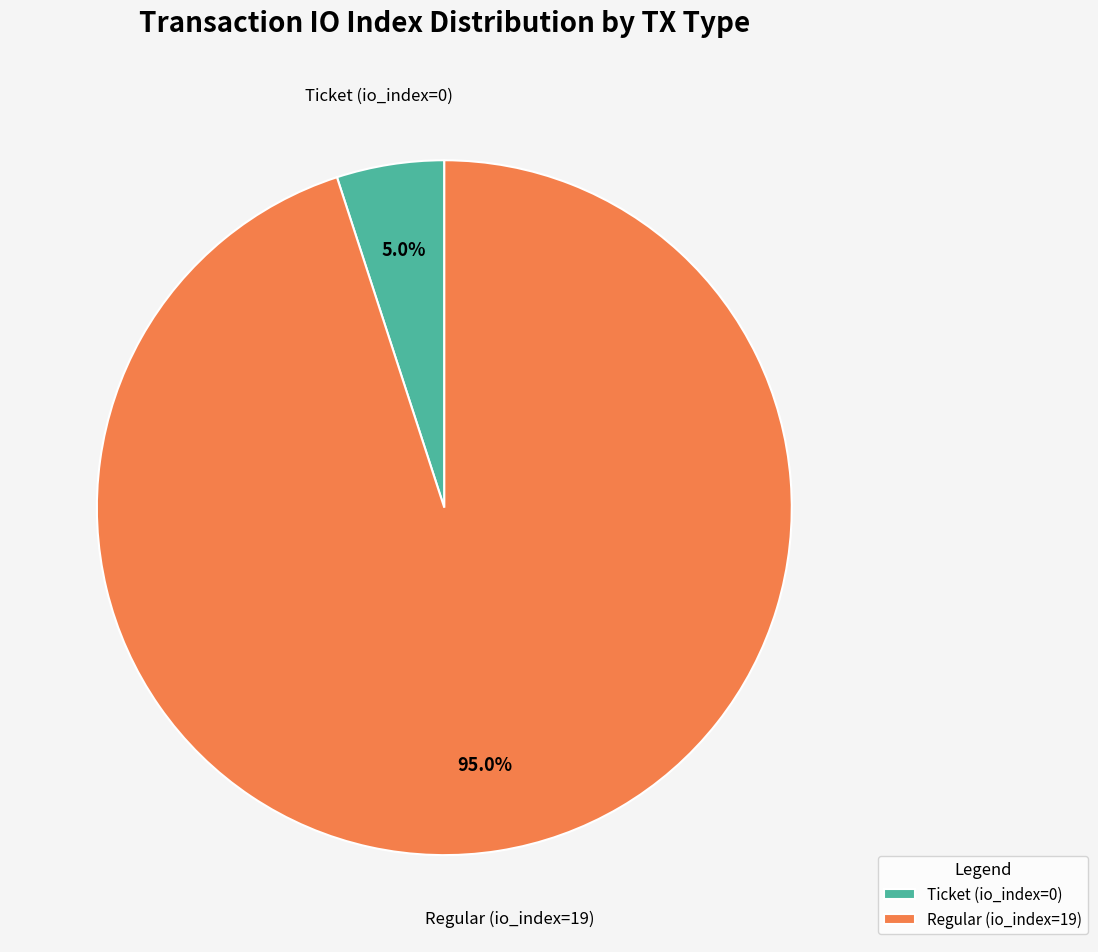

Which category has the smallest portion of the pie?

Ticket (io_index=0)